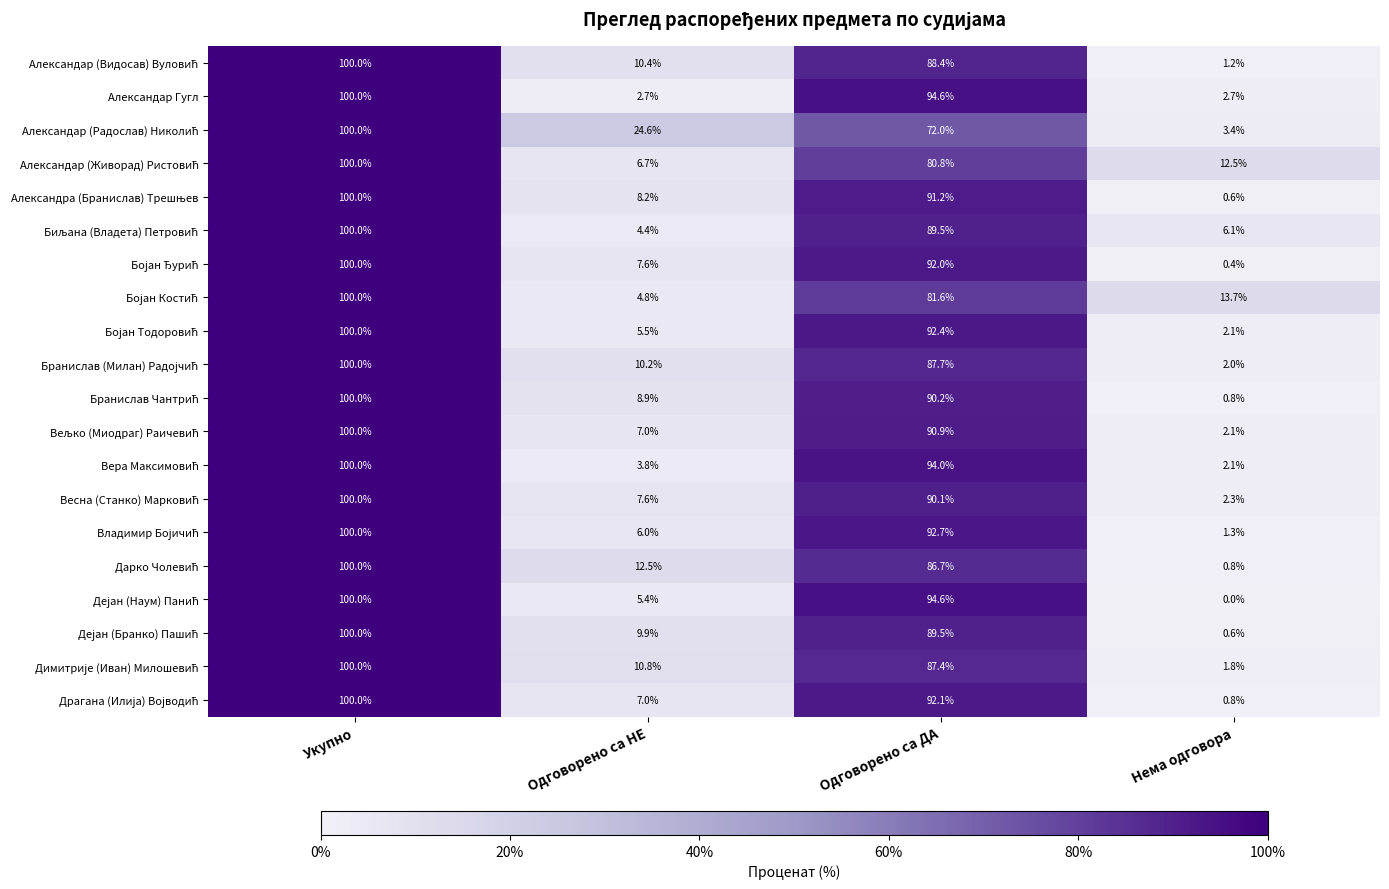

What is the total value across all series at Одговорено са ДА?

1778.4